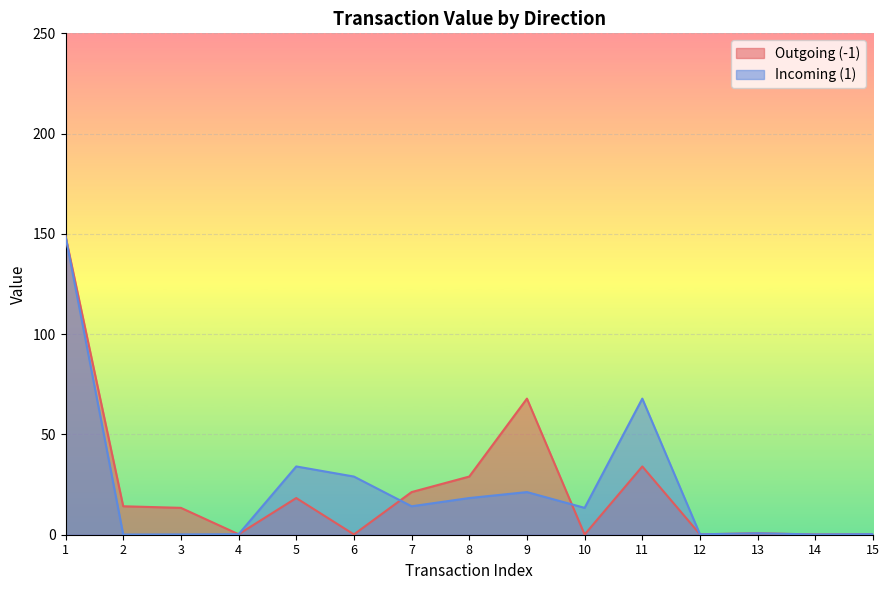

What is the greatest value displayed?

148.9